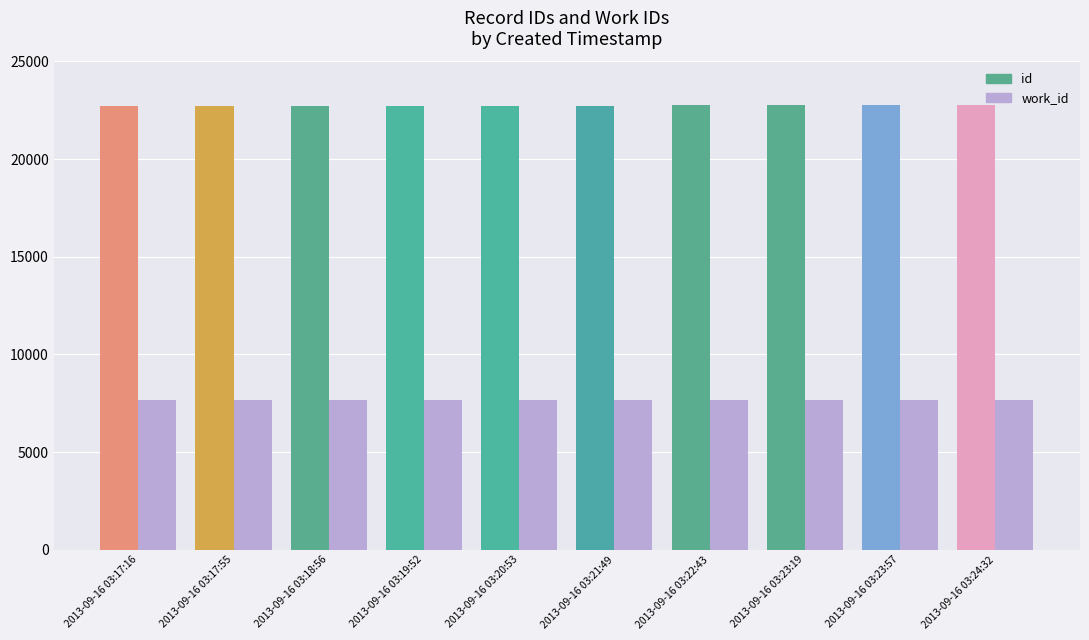

Between 2013-09-16 03:22:43 and 2013-09-16 03:21:49, which is larger?

2013-09-16 03:22:43